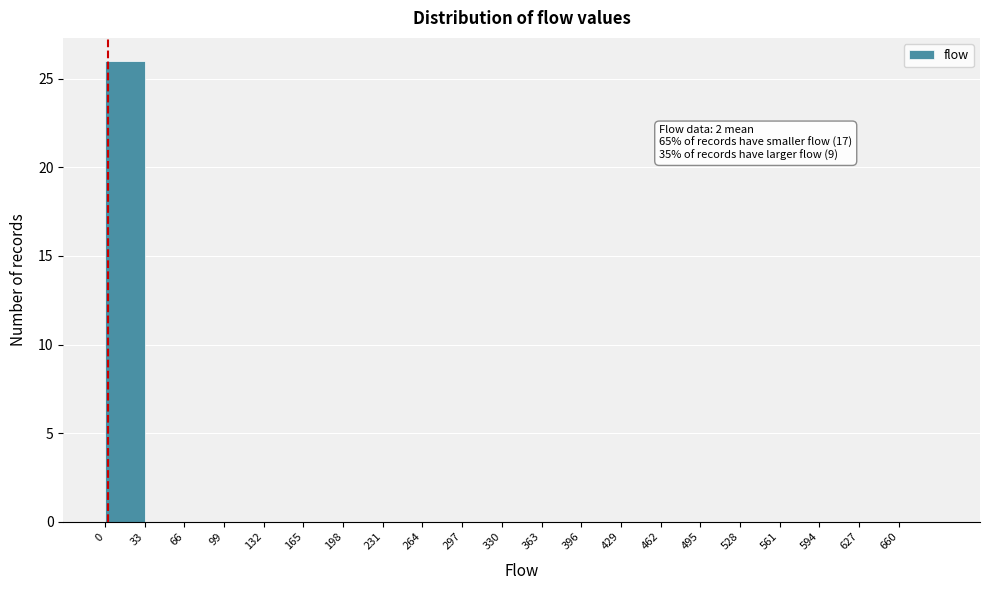

Which range on the x-axis has the tallest bar?

0 to 33